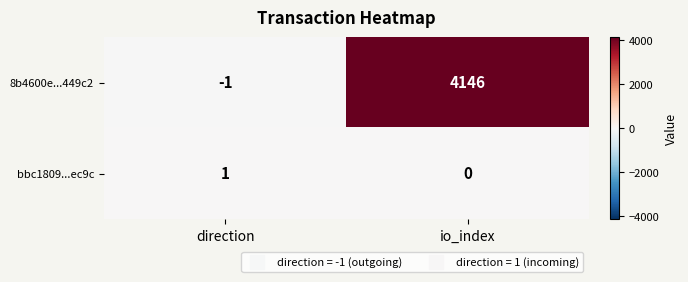

List the series in order of their peak value, highest first.

8b4600e...449c2, bbc1809...ec9c